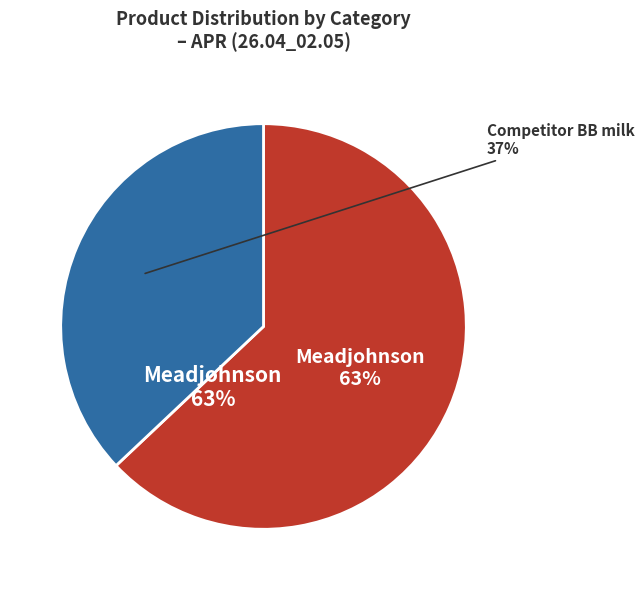

Do FRISO GOLD STAGE S2 900g and Meadjohnson together represent more than half of the pie?

Yes